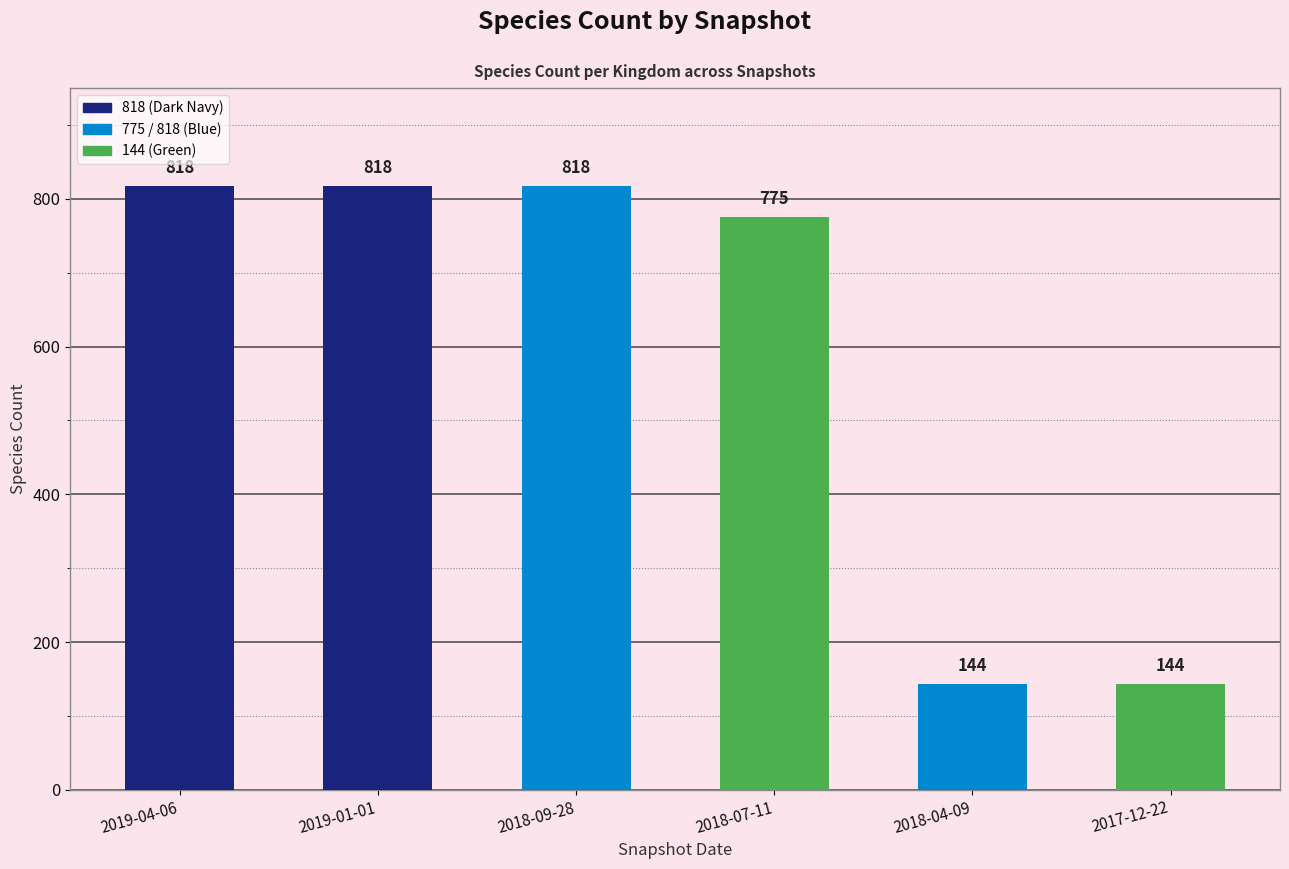

What is the minimum value shown in the chart?

144